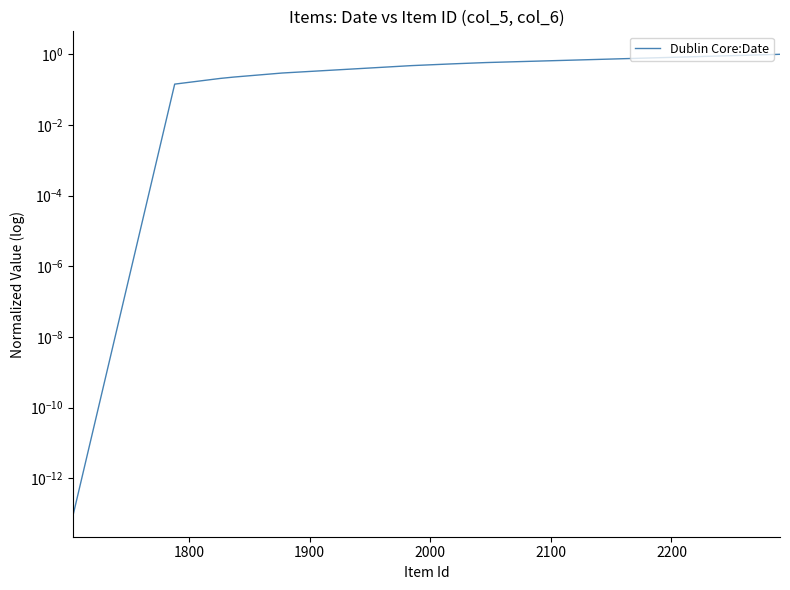

The chart shows a value of 1.0 at 7. True or false?

False